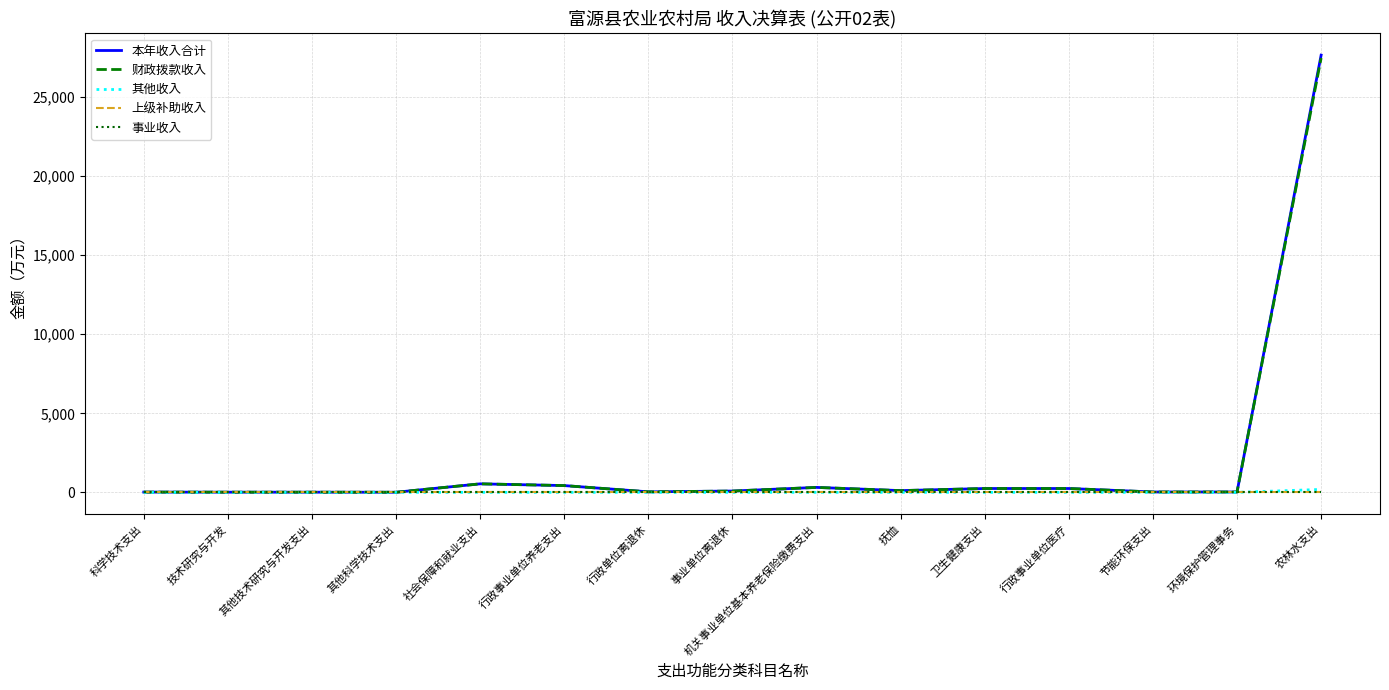

At which category is the sum across all series the highest?

农林水支出